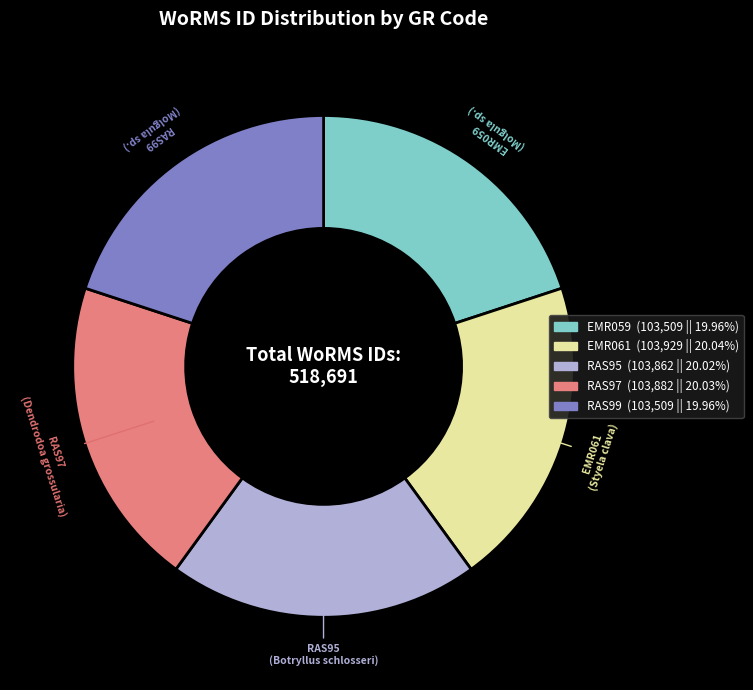

Does RAS99 account for over 50% of the chart?

No